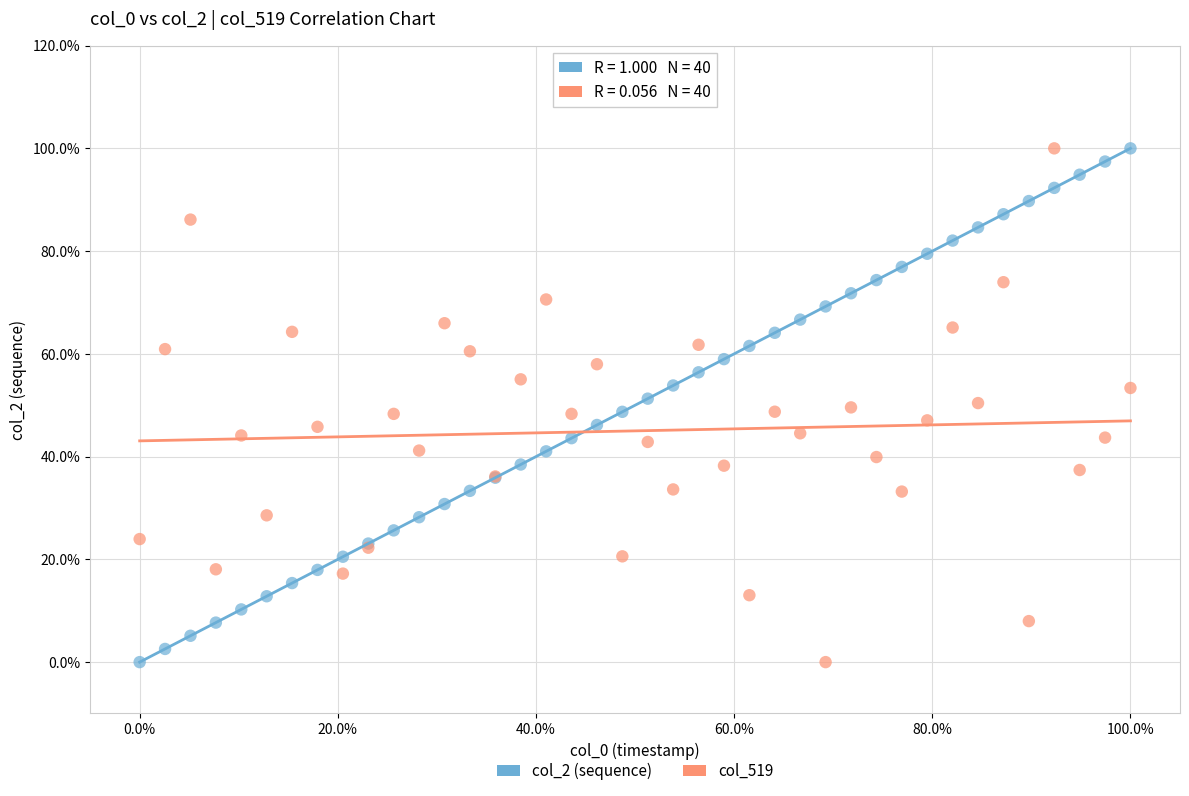

What are all the series names shown in the legend?

col_2 (sequence), col_519